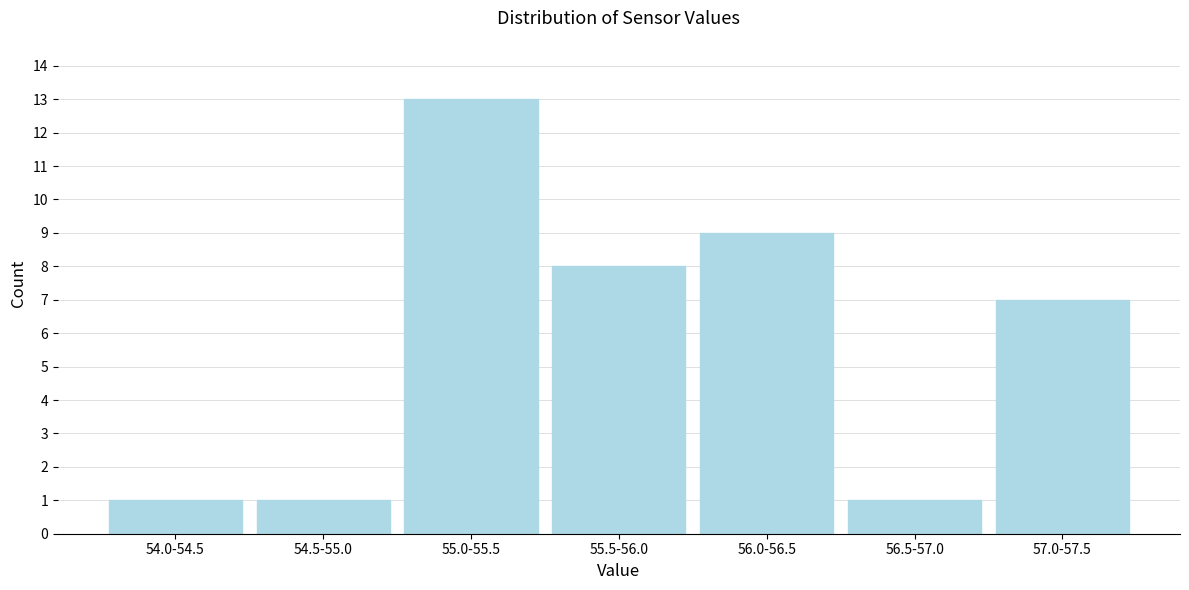

Reading left to right, transcribe all the data shown in this chart.

1	1	13	8	9	1	7